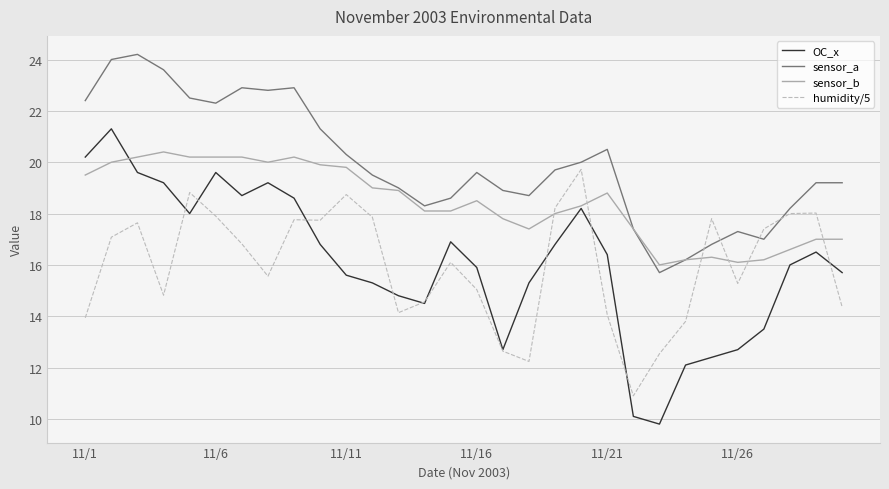

What are all the series names shown in the legend?

OC_x, sensor_a, sensor_b, humidity/5